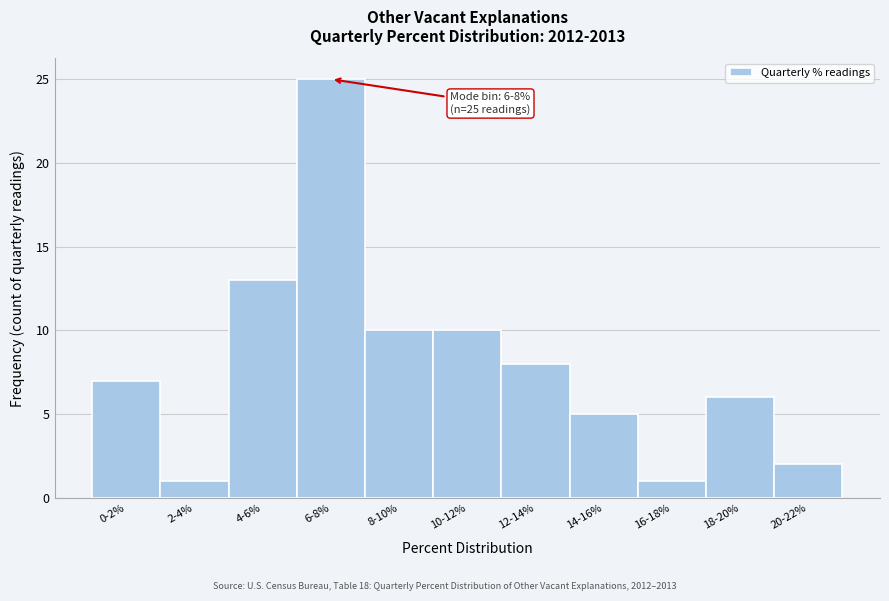

Reading left to right, extract all data points from this chart.

7	1	13	25	10	10	8	5	1	6	2